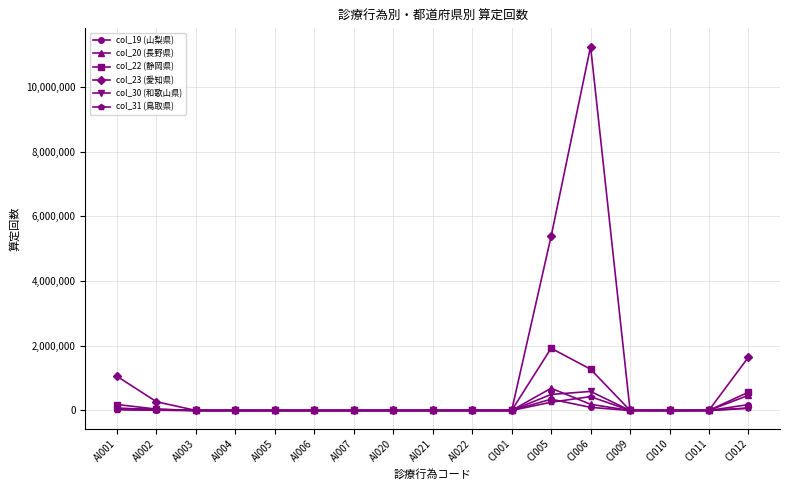

What is the sum of all col_30 (和歌山県) values?

1250619